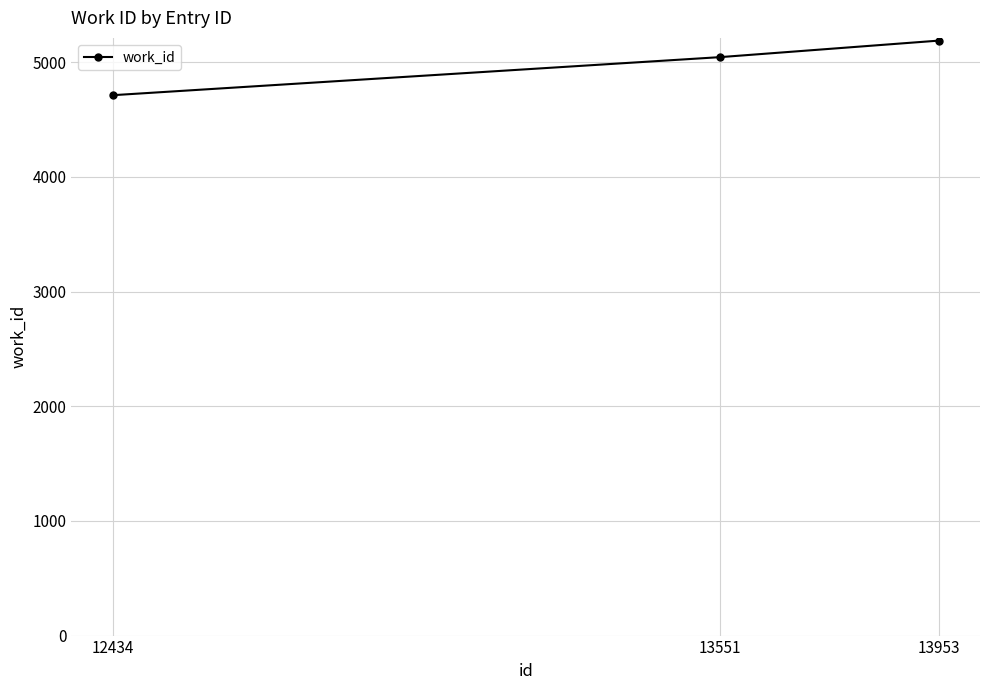

Between 13551 and 12434, which is larger?

13551